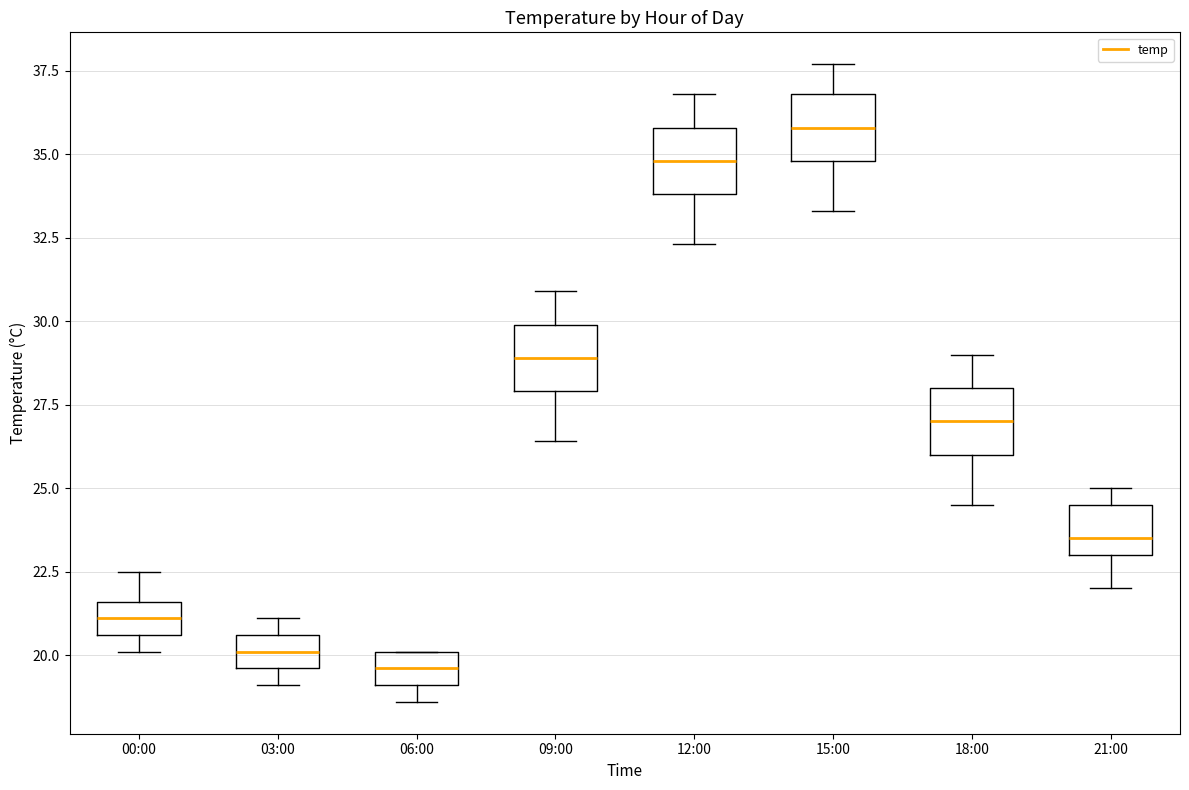

Where is the lower edge of the box for 12:00 on the y-axis? The values are not printed on the chart, so give them approximately, as read against the axis.

34.0